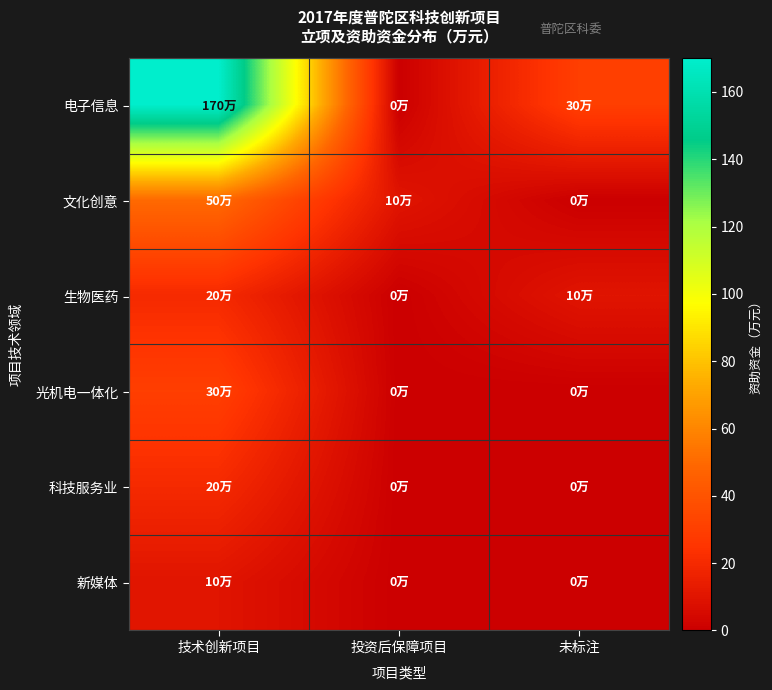

What is the total value across all series at 投资后保障项目?

10